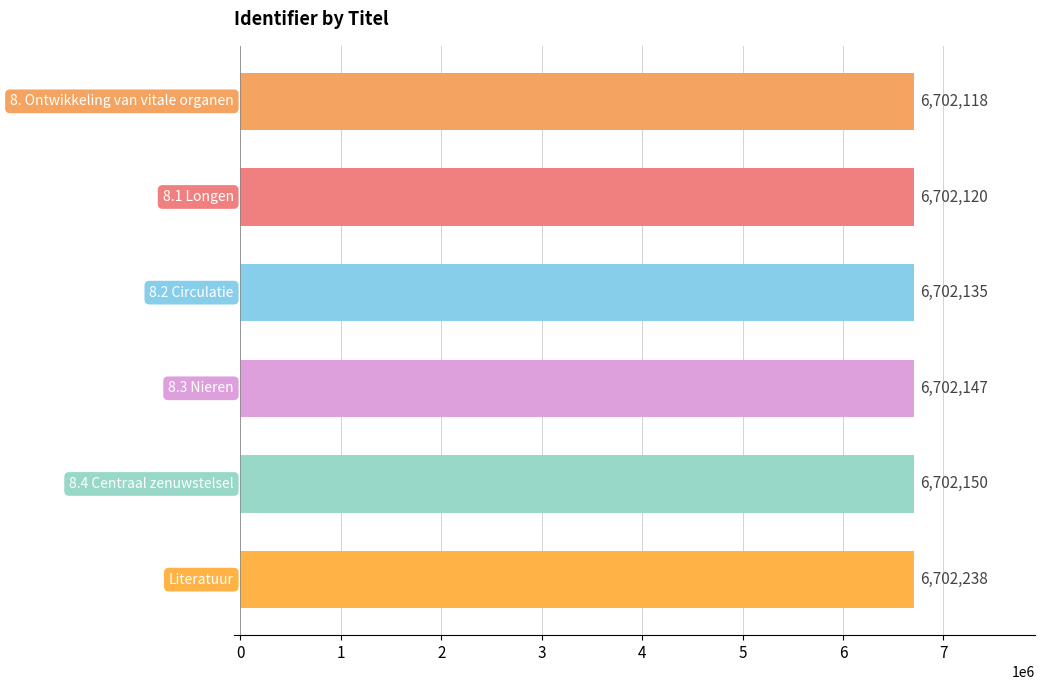

What is the value of the 3rd bar from the top?

6702135